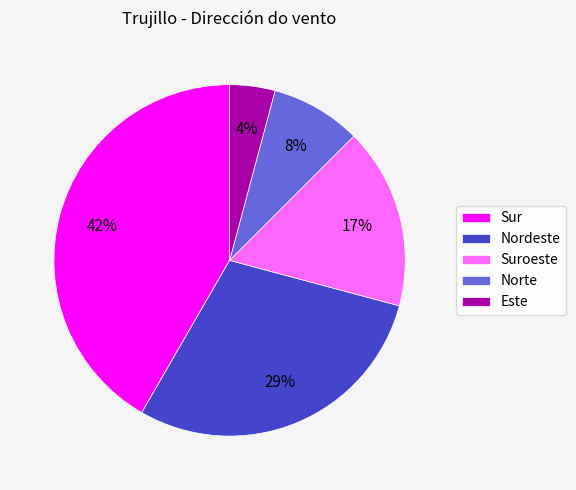

To the nearest percent, what is the difference between the Este and Norte slice percentages?

4%